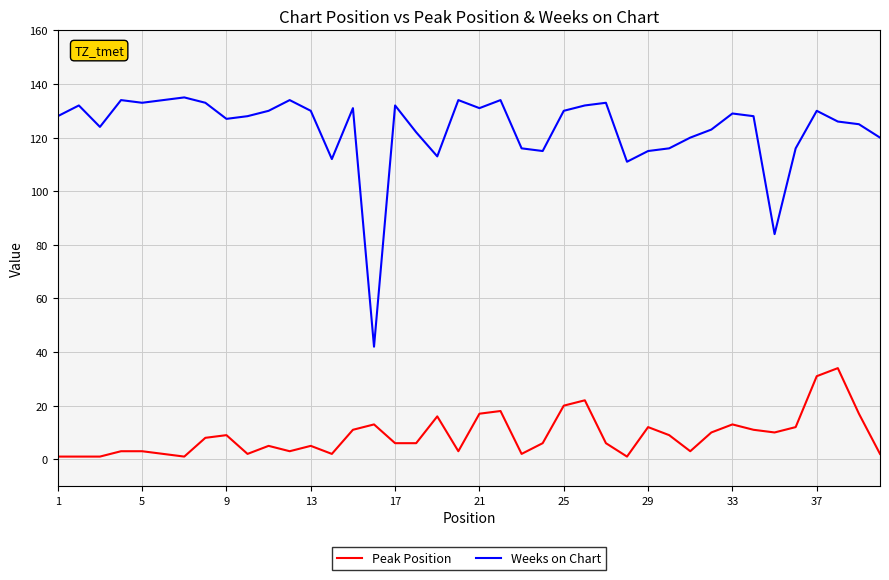

What is the greatest value displayed?

135